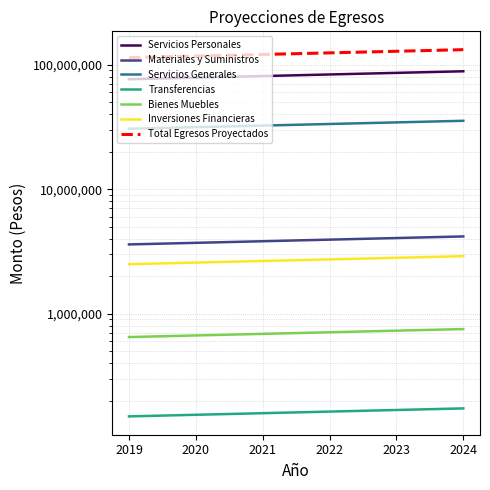

Reading left to right, transcribe all the data shown in this chart.

Servicios Personales: 2019=3601869.0	2020=3709925.1	2021=3821222.8	2022=3935859.5	2023=4053935.3	2024=4175553.4
Materiales y Suministros: 2019=76286357.0	2020=78574947.7	2021=80932196.1	2022=83360162.0	2023=85860966.9	2024=88436795.9
Servicios Generales: 2019=30546085.0	2020=31462467.6	2021=32406341.6	2022=33378531.8	2023=34379887.8	2024=35411284.4
Transferencias: 2019=150000.0	2020=154500.0	2021=159135.0	2022=163909.0	2023=168826.3	2024=173891.1
Bienes Muebles: 2019=650000.0	2020=669500.0	2021=689585.0	2022=710272.6	2023=731580.7	2024=753528.2
Inversiones Financieras: 2019=2500000.0	2020=2575000.0	2021=2652250.0	2022=2731817.5	2023=2813772.0	2024=2898185.2